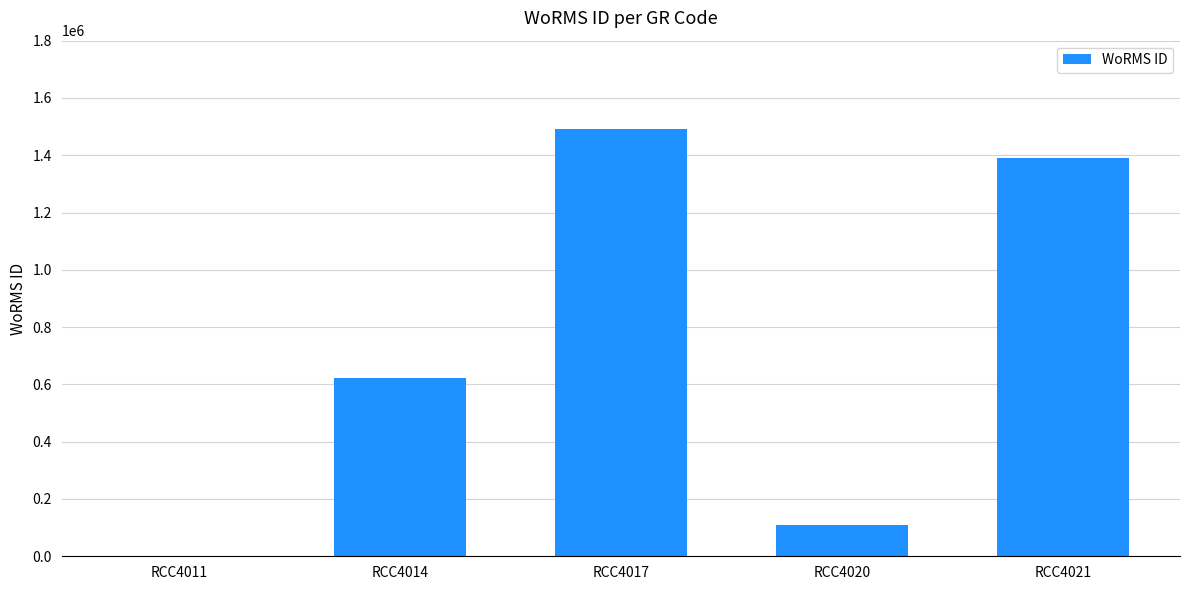

Reading left to right, list all the values displayed in this chart.

0	623650	1491877	110335	1391356